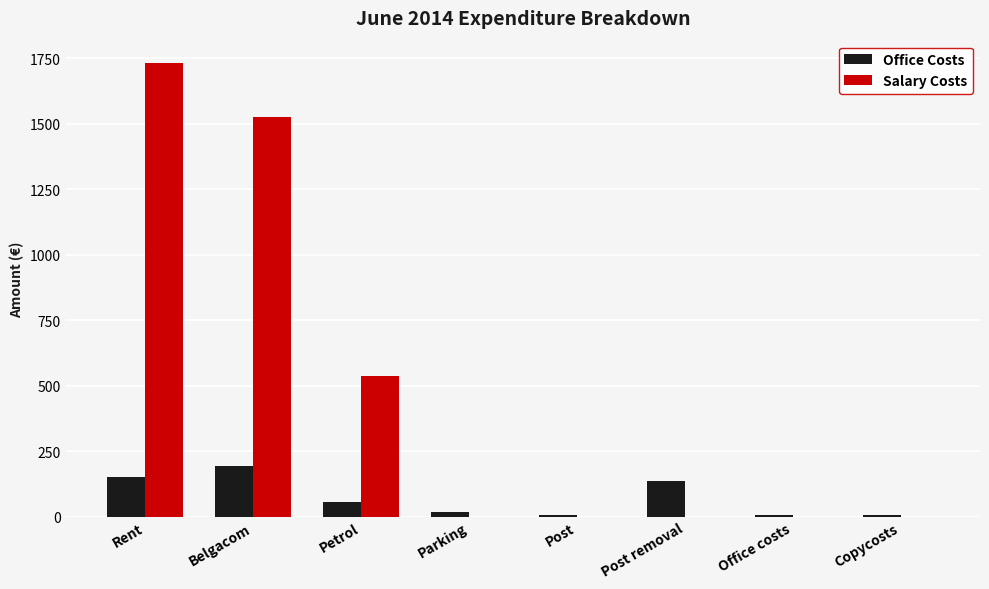

How many groups of bars are there?

8